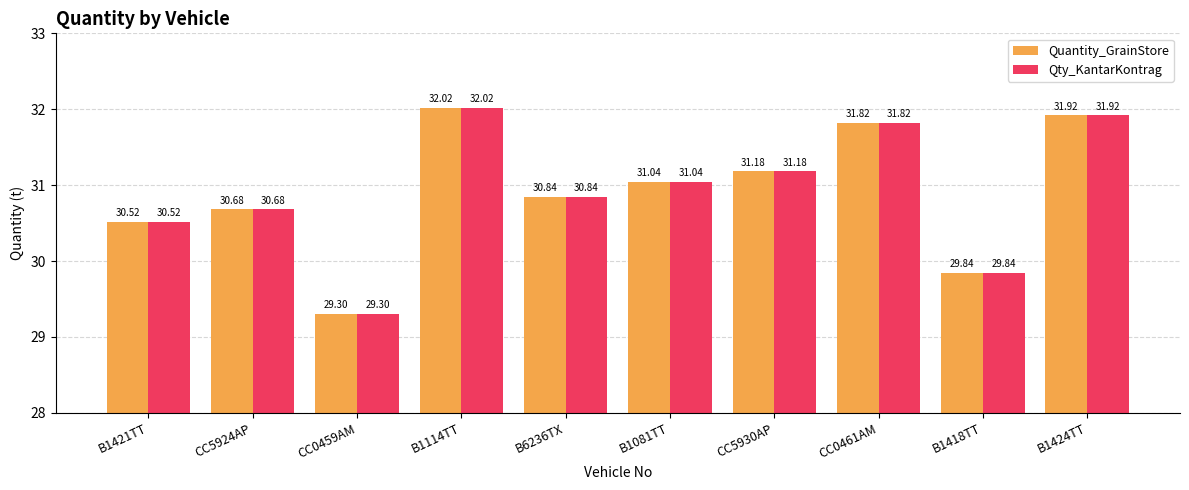

How many bars are there in total?

20